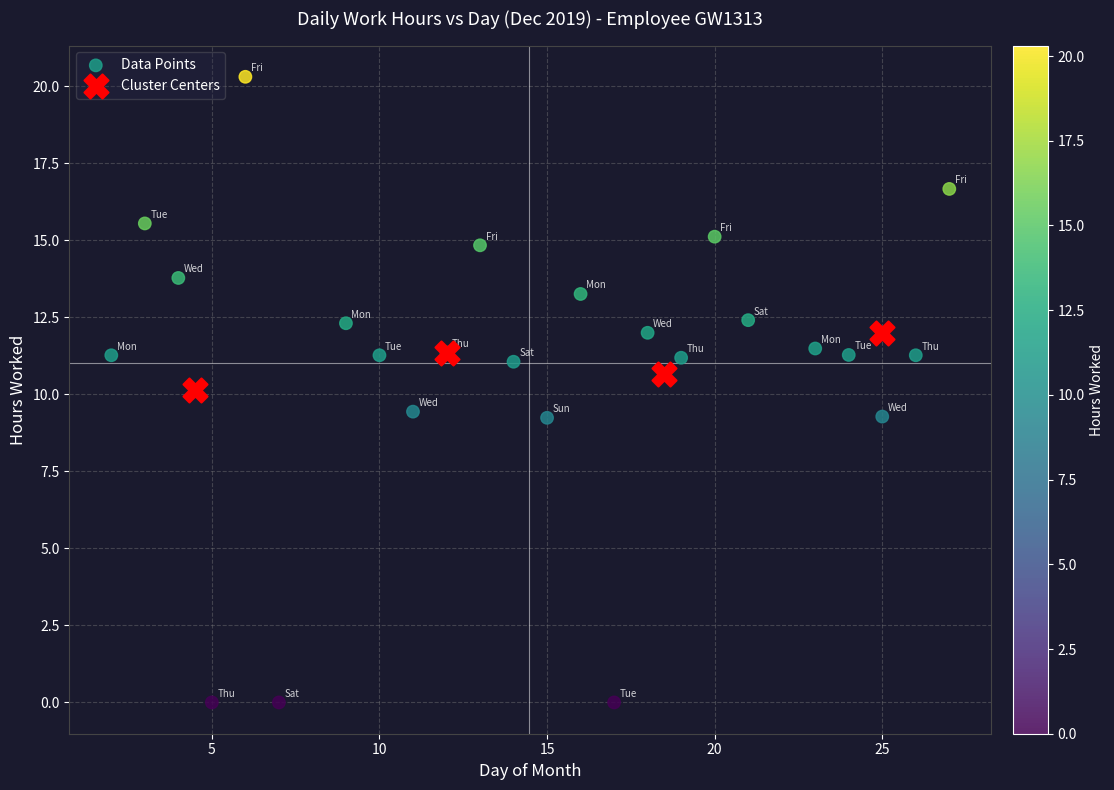

Which series reaches the minimum Y coordinate?

Data Points